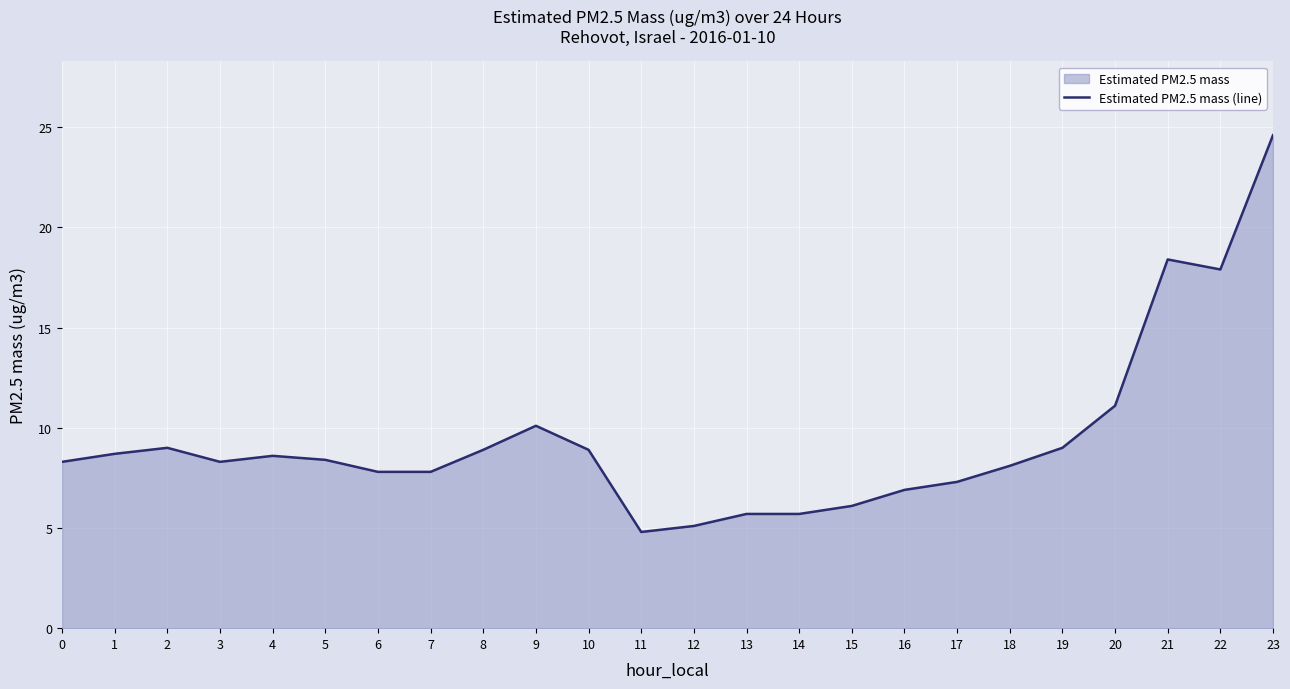

Reading right to left, list all the values displayed in this chart.

23=24.6	22=17.9	21=18.4	20=11.1	19=9.0	18=8.1	17=7.3	16=6.9	15=6.1	14=5.7	13=5.7	12=5.1	11=4.8	10=8.9	9=10.1	8=8.9	7=7.8	6=7.8	5=8.4	4=8.6	3=8.3	2=9.0	1=8.7	0=8.3